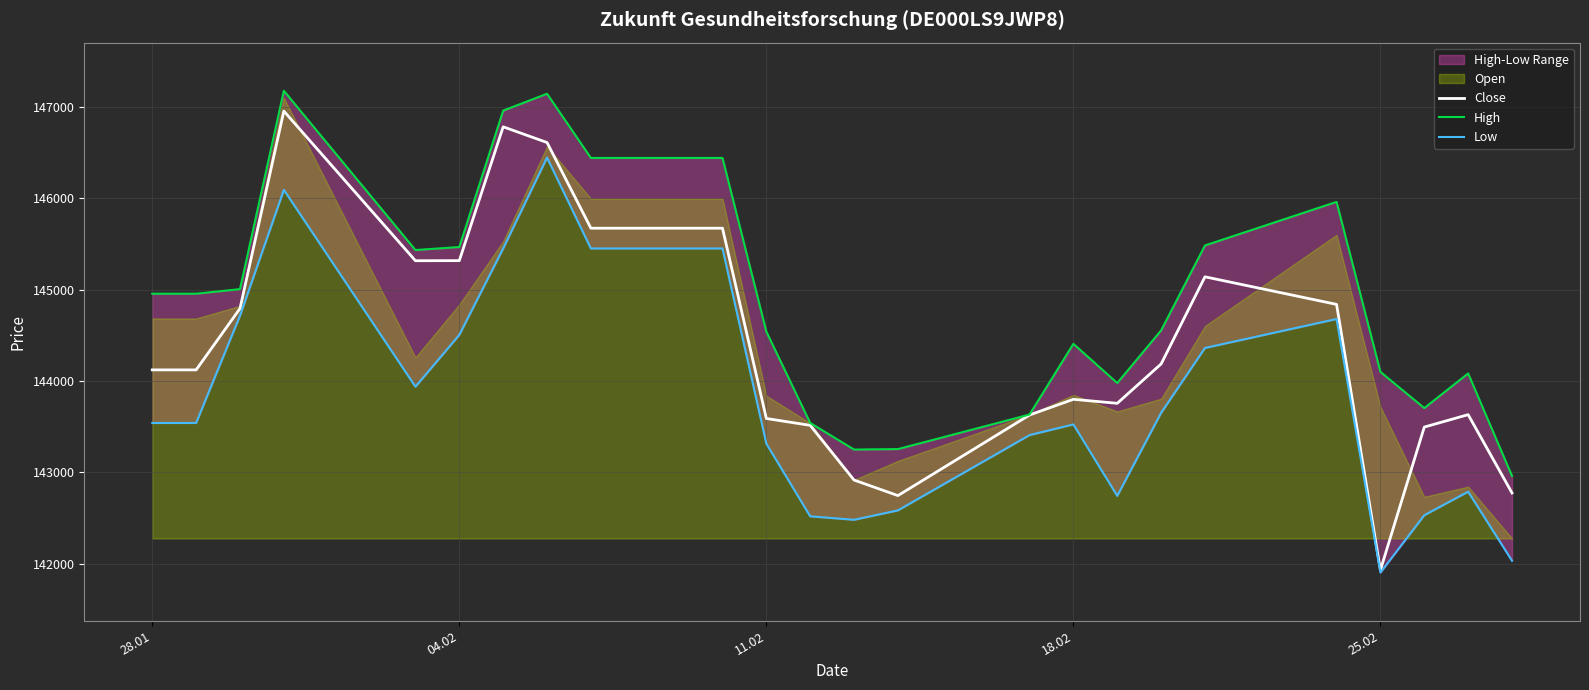

The value of Close at 11.02 is 60830. True or false?

False